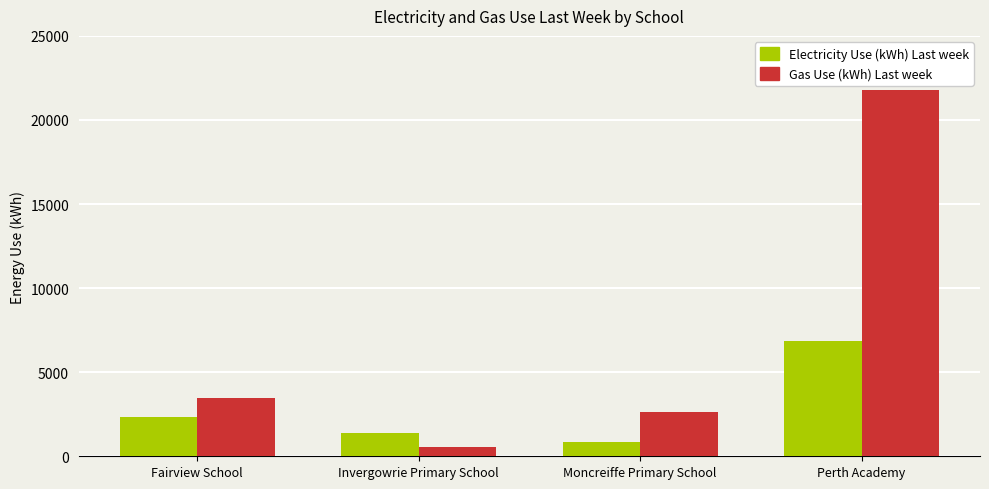

How many series are shown in this chart?

2